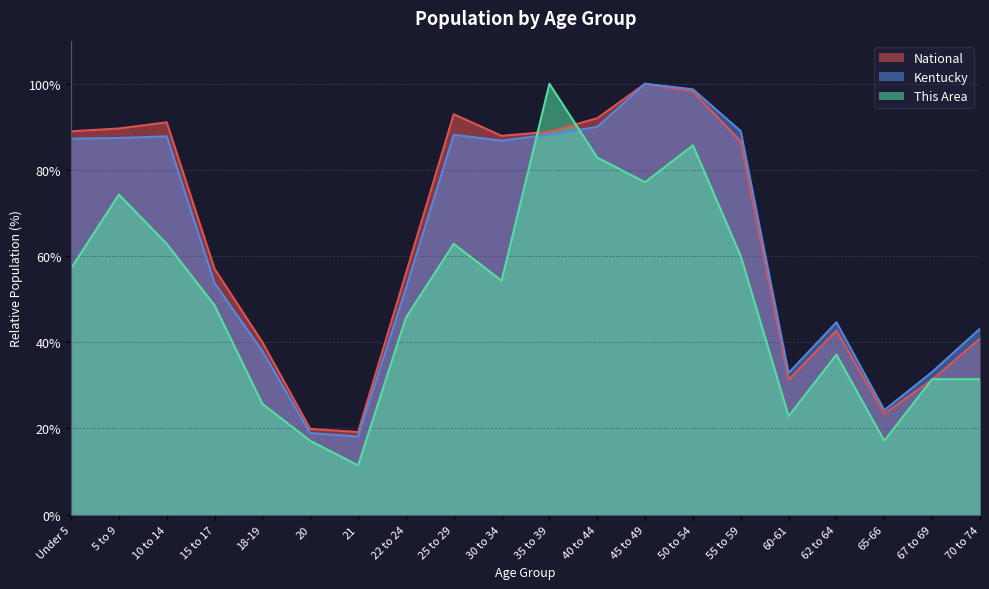

What is the label of the 3rd point from the right?

65-66